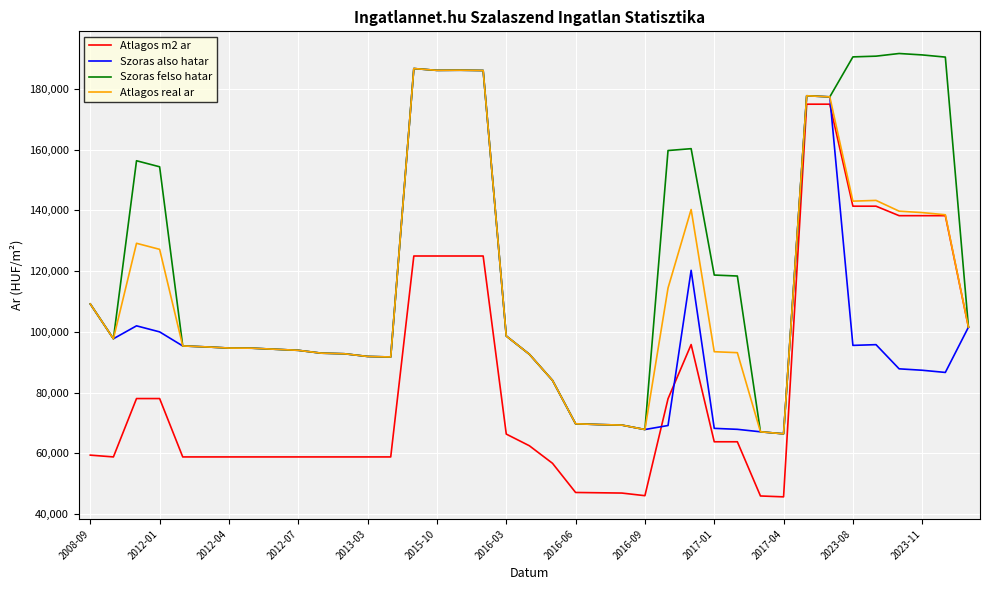

List the series in order of their overall mean, lowest first.

Atlagos m2 ar, Szoras also hatar, Atlagos real ar, Szoras felso hatar